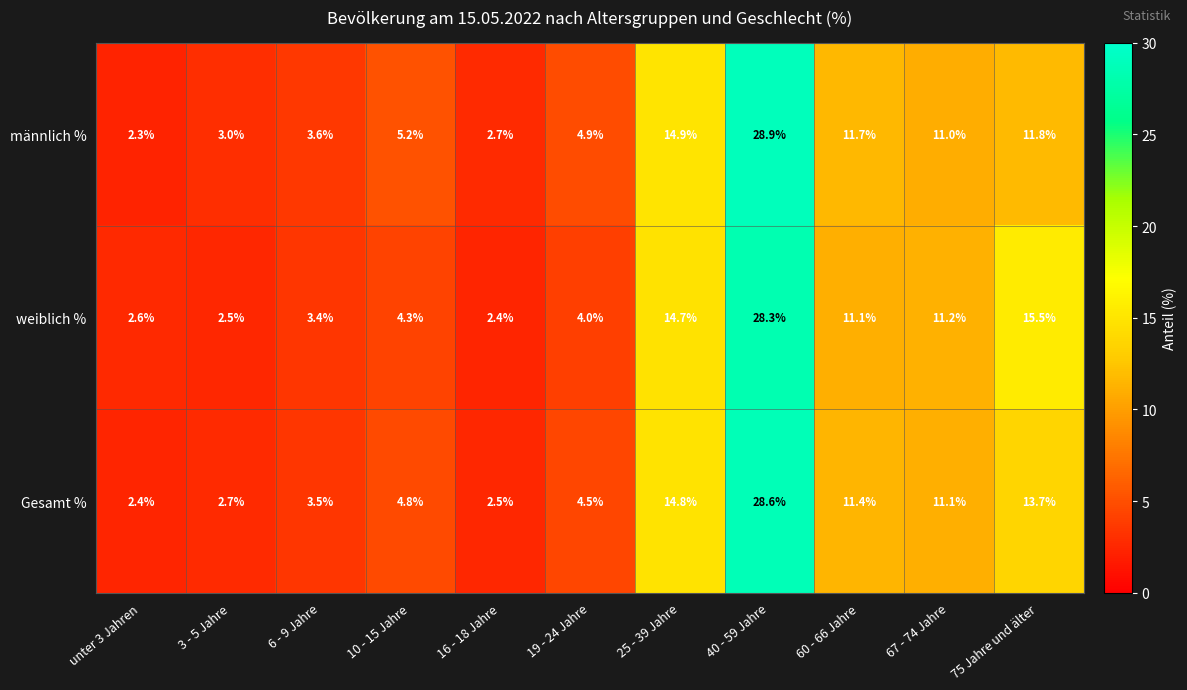

Which label corresponds to the smallest value in the chart?

unter 3 Jahren